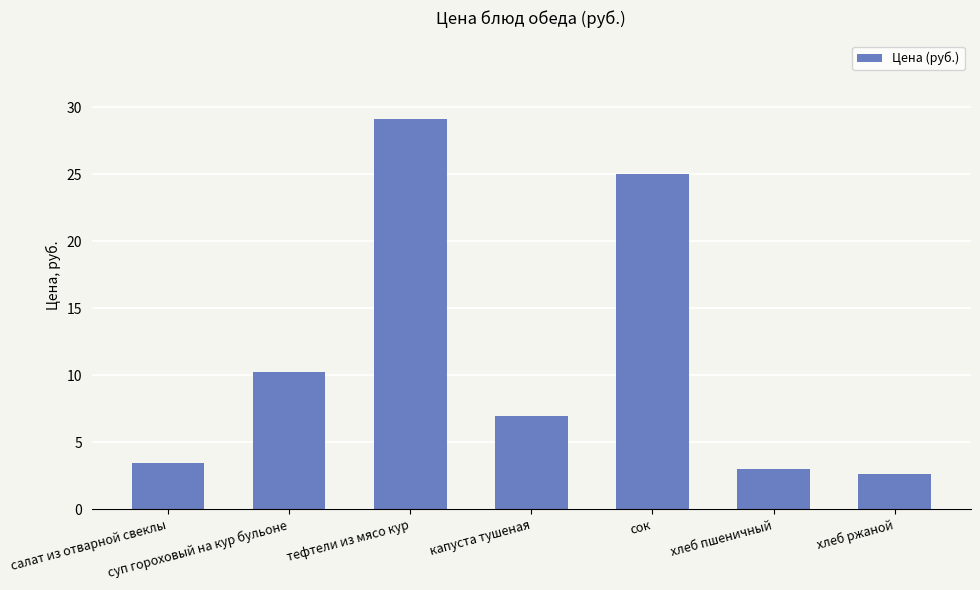

Count the number of data series in this chart.

1